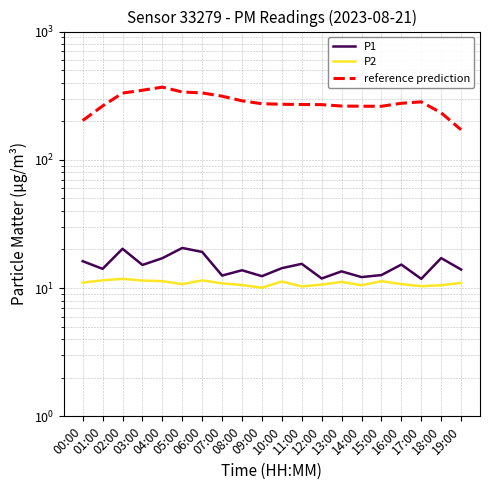

Reading right to left, extract all data points from this chart.

P1: 19:00=13.9	18:00=17.1	17:00=11.8	16:00=15.2	15:00=12.6	14:00=12.2	13:00=13.5	12:00=11.9	11:00=15.4	10:00=14.3	09:00=12.4	08:00=13.8	07:00=12.5	06:00=19.1	05:00=20.6	04:00=17.1	03:00=15.2	02:00=20.2	01:00=14.1	00:00=16.2
P2: 19:00=11.0	18:00=10.5	17:00=10.3	16:00=10.8	15:00=11.3	14:00=10.5	13:00=11.2	12:00=10.7	11:00=10.3	10:00=11.2	09:00=10.1	08:00=10.6	07:00=10.9	06:00=11.5	05:00=10.7	04:00=11.3	03:00=11.4	02:00=11.8	01:00=11.5	00:00=11.0
reference prediction: 19:00=171.5	18:00=232.5	17:00=283.0	16:00=276.0	15:00=261.4	14:00=261.8	13:00=262.6	12:00=269.2	11:00=270.0	10:00=271.1	09:00=273.7	08:00=288.4	07:00=313.4	06:00=332.3	05:00=337.8	04:00=368.7	03:00=348.7	02:00=331.3	01:00=262.9	00:00=202.3